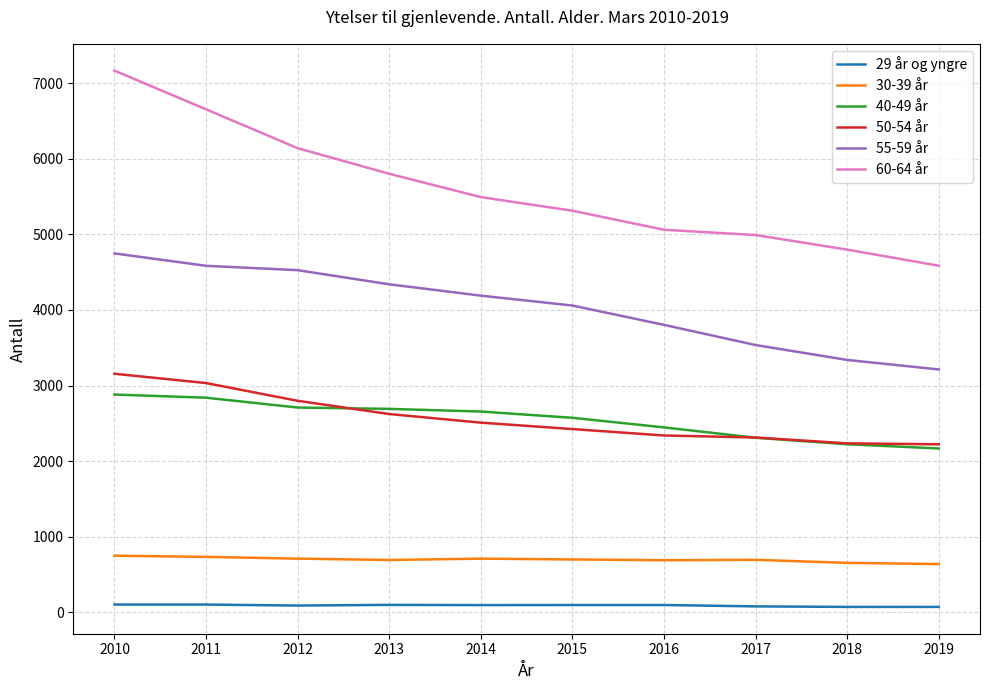

The 40-49 år series shows 2881 at 2010. True or false?

True